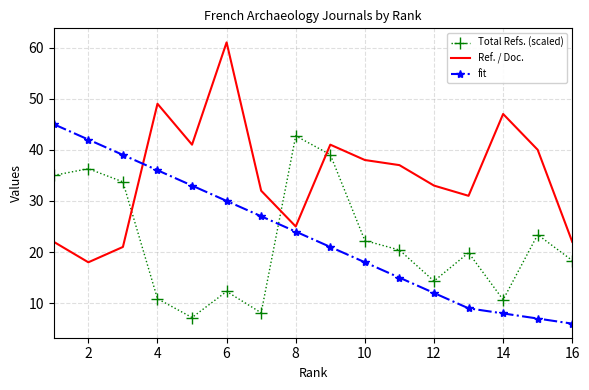

True or false: Total Refs. (scaled) and Ref. / Doc. cross at least once.

True